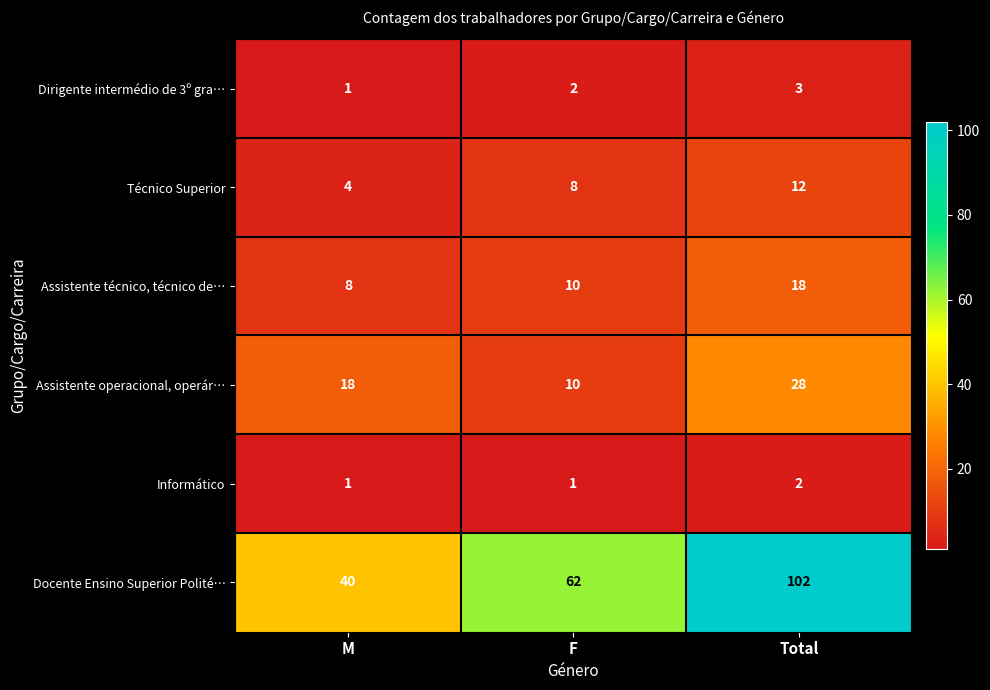

The Assistente técnico, técnico de… series shows 13 at F. True or false?

False